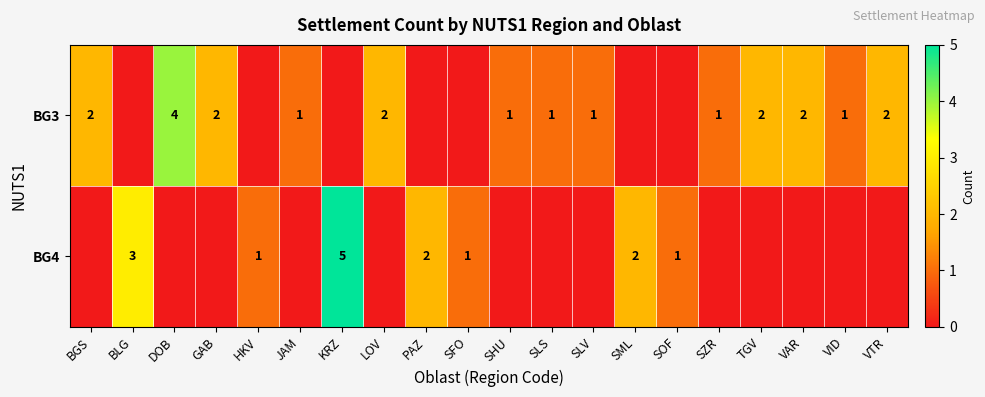

Which series changed the most between LOV and SLV?

row_0